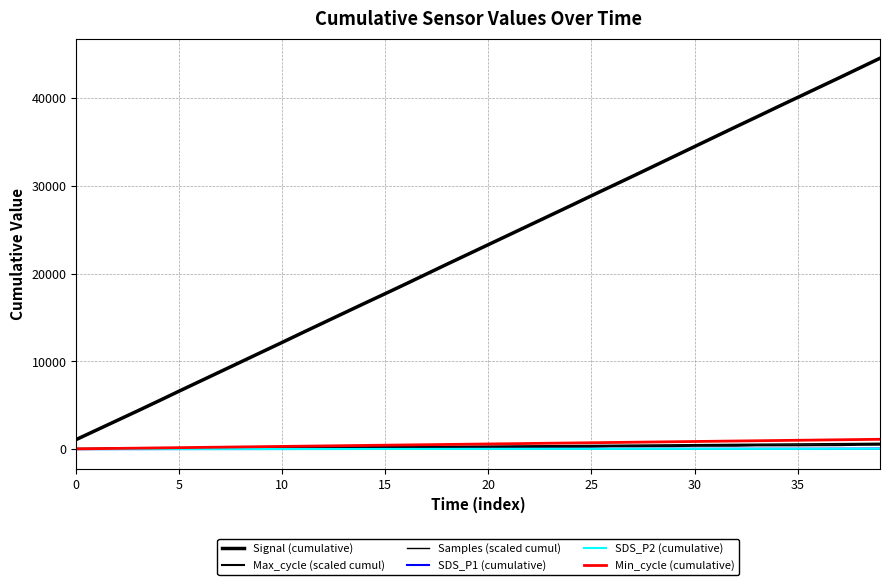

Reading right to left, extract all data points from this chart.

Signal (cumulative): 44520.0	43395.0	42270.0	41160.0	40050.0	38940.0	37815.0	36705.0	35580.0	34455.0	33330.0	32205.0	31080.0	29970.0	28860.0	27735.0	26625.0	25515.0	24405.0	23295.0	22185.0	21075.0	19950.0	18825.0	17715.0	16620.0	15510.0	14400.0	13290.0	12165.0	11055.0	9945.0	8835.0	7725.0	6615.0	5490.0	4380.0	3285.0	2190.0	1095.0
Max_cycle (scaled cumul): 506.2	491.0	455.1	448.8	436.4	433.2	430.4	385.4	382.2	378.6	342.8	340.3	329.1	325.8	277.4	270.7	266.8	263.7	260.1	258.0	255.9	251.5	249.0	239.7	236.6	229.6	218.4	212.5	175.9	172.3	137.0	132.9	129.6	126.0	120.8	118.7	111.9	107.2	58.1	44.6
Samples (scaled cumul): 668.2	645.8	628.6	611.4	594.7	578.6	561.0	543.6	525.6	509.1	492.6	475.6	458.3	438.5	422.4	407.9	390.6	372.1	355.1	338.4	323.1	309.2	291.5	273.7	257.7	239.9	219.1	201.6	182.8	164.0	146.3	145.4	126.7	109.9	92.5	74.7	56.9	40.4	36.9	18.8
SDS_P1 (cumulative): 61.3	53.0	51.2	46.7	44.8	44.0	43.6	41.1	40.5	39.7	38.7	38.4	37.0	35.0	34.5	34.1	33.5	30.3	29.6	28.3	27.6	27.4	26.0	25.0	23.9	19.5	16.8	15.9	15.4	12.6	10.9	10.2	9.7	9.3	7.7	6.6	4.4	4.0	1.8	1.4
SDS_P2 (cumulative): 42.3	38.0	36.6	35.1	33.3	32.5	32.1	30.8	30.2	29.4	28.4	28.2	27.8	26.0	25.7	25.3	24.7	23.3	22.6	21.5	20.8	20.6	19.3	18.4	17.6	14.3	12.5	11.7	11.2	9.1	7.7	7.0	6.6	6.2	5.2	4.1	2.9	2.4	1.2	0.8
Min_cycle (cumulative): 1120.0	1092.0	1064.0	1036.0	1008.0	980.0	952.0	924.0	896.0	868.0	840.0	812.0	784.0	756.0	728.0	700.0	672.0	644.0	616.0	588.0	560.0	532.0	504.0	476.0	448.0	420.0	392.0	364.0	336.0	308.0	280.0	252.0	224.0	196.0	168.0	140.0	112.0	84.0	56.0	28.0